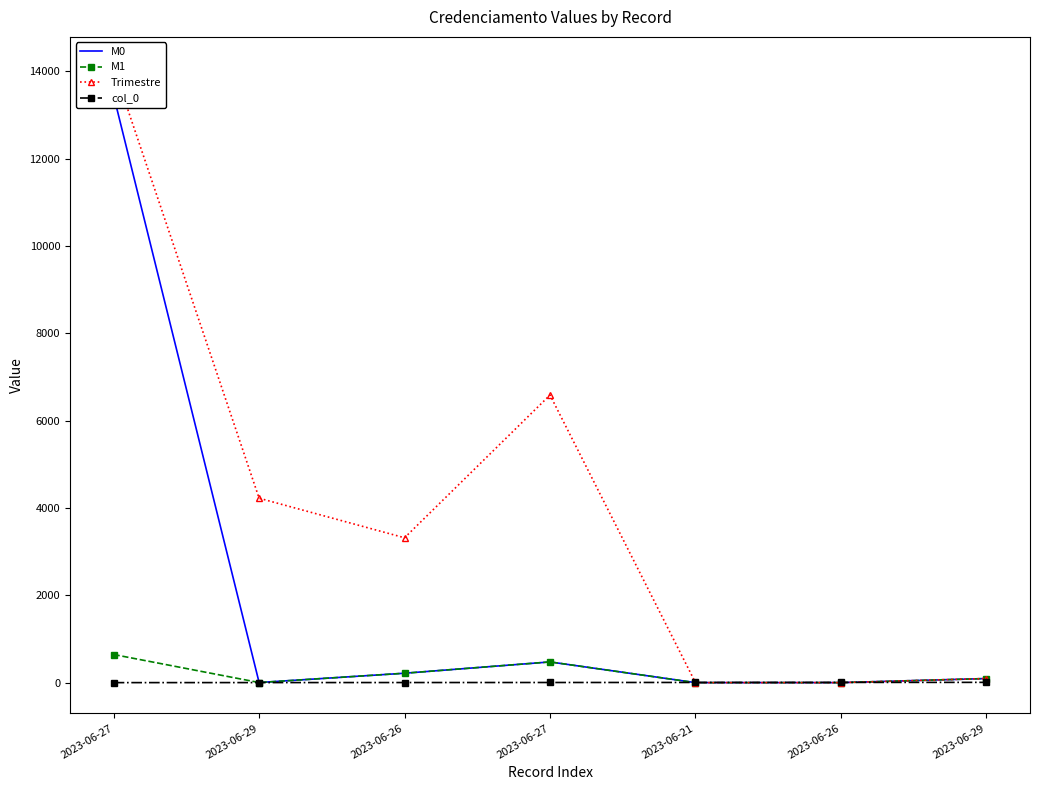

How many data points in M1 are less than 93?

3